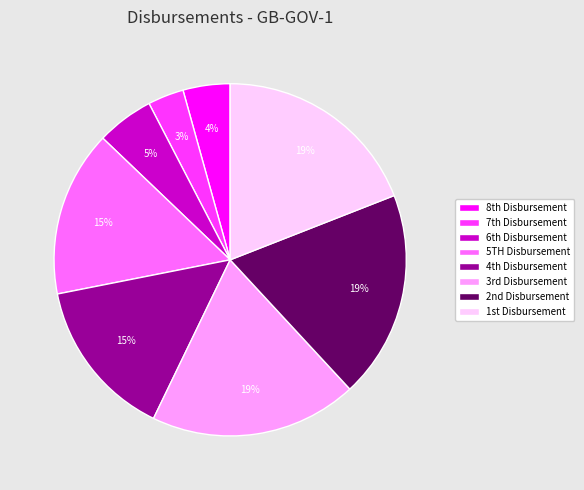

How many segments does this pie chart have?

8